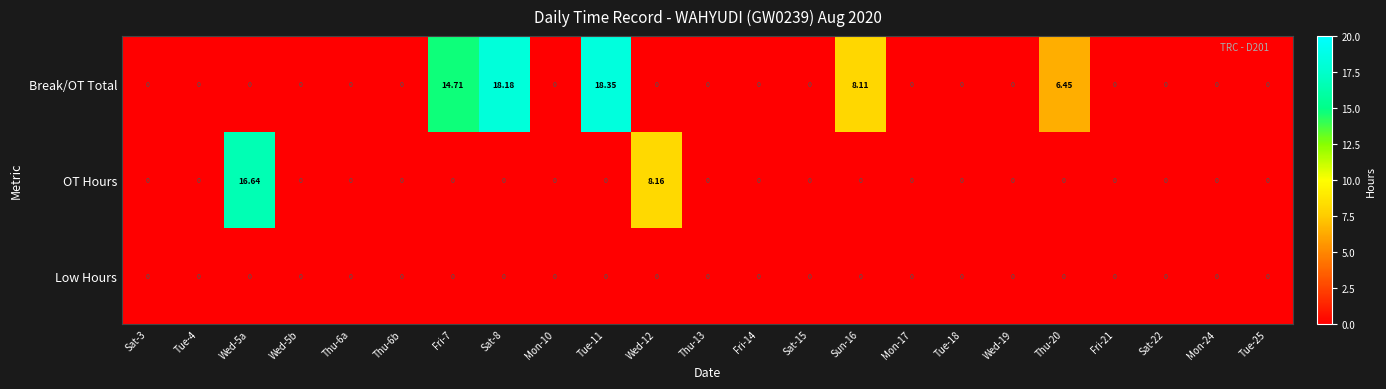

Rank the series by their average value, from lowest to highest.

Low Hours, OT Hours, Break/OT Total